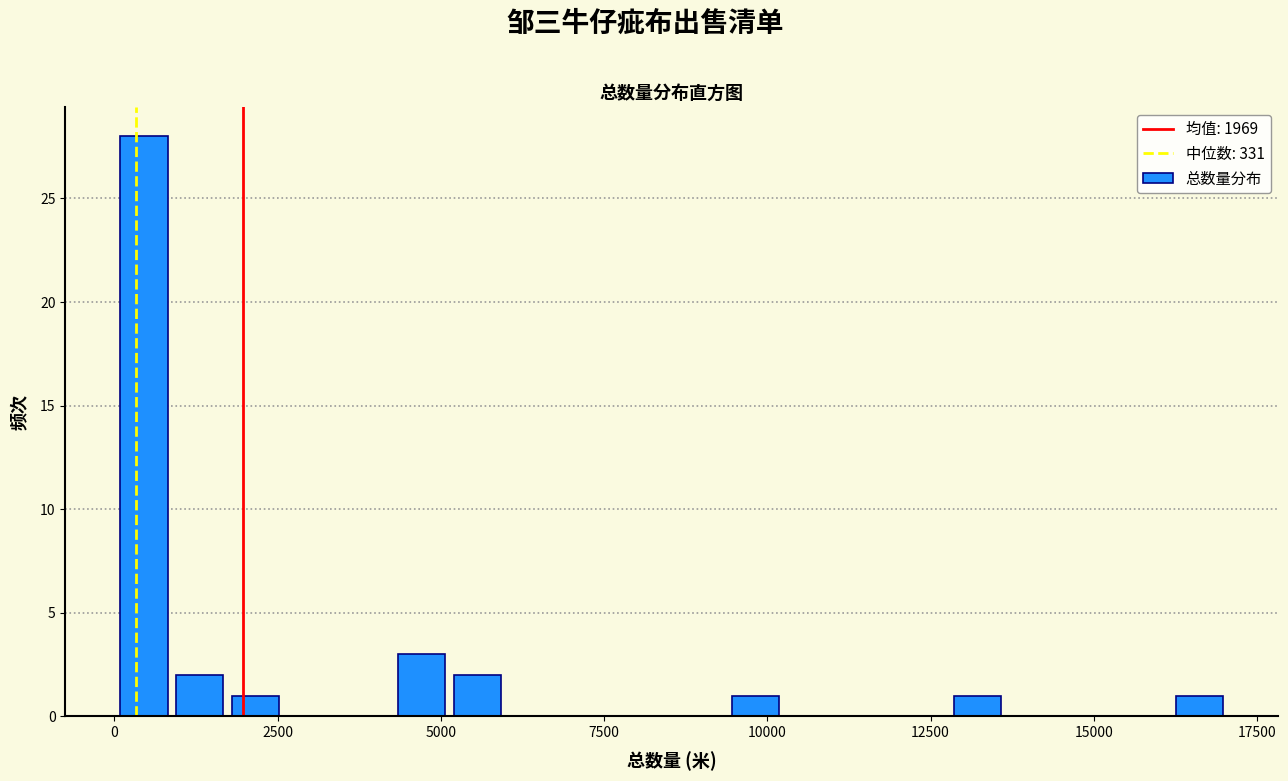

Around what value on the x-axis is the tallest bar? Give the approximate position of its centre, as read against the axis.

500